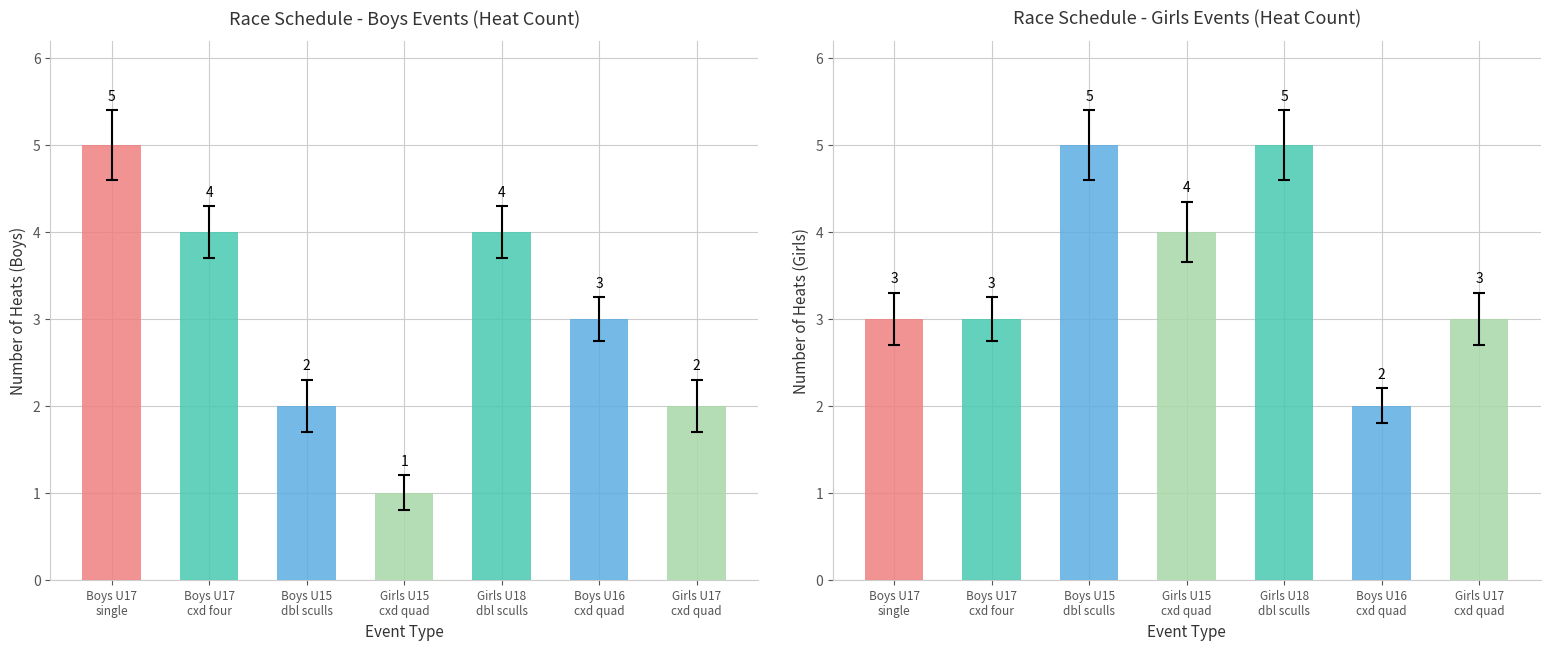

What is the spread (max minus min) of values at U17 single?

2